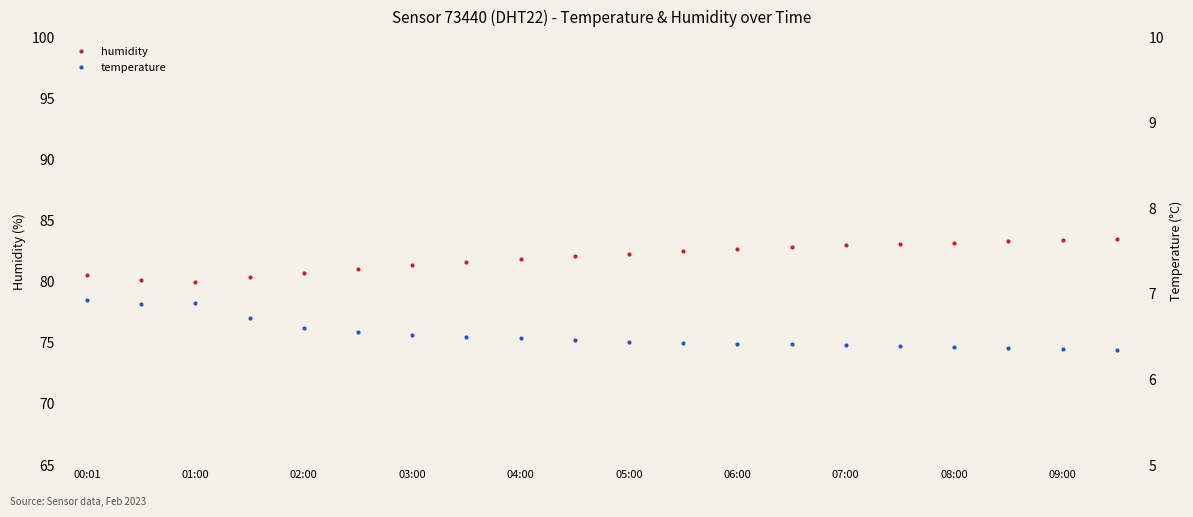

What is the value of the temperature point at the 13th from the left?

6.4